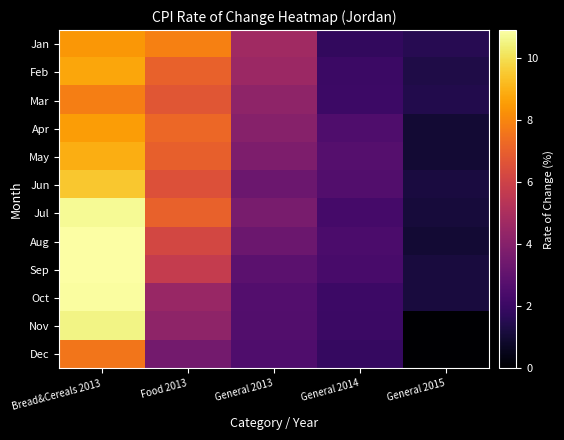

At which category does the chart reach its peak across all series?

Bread&Cereals 2013